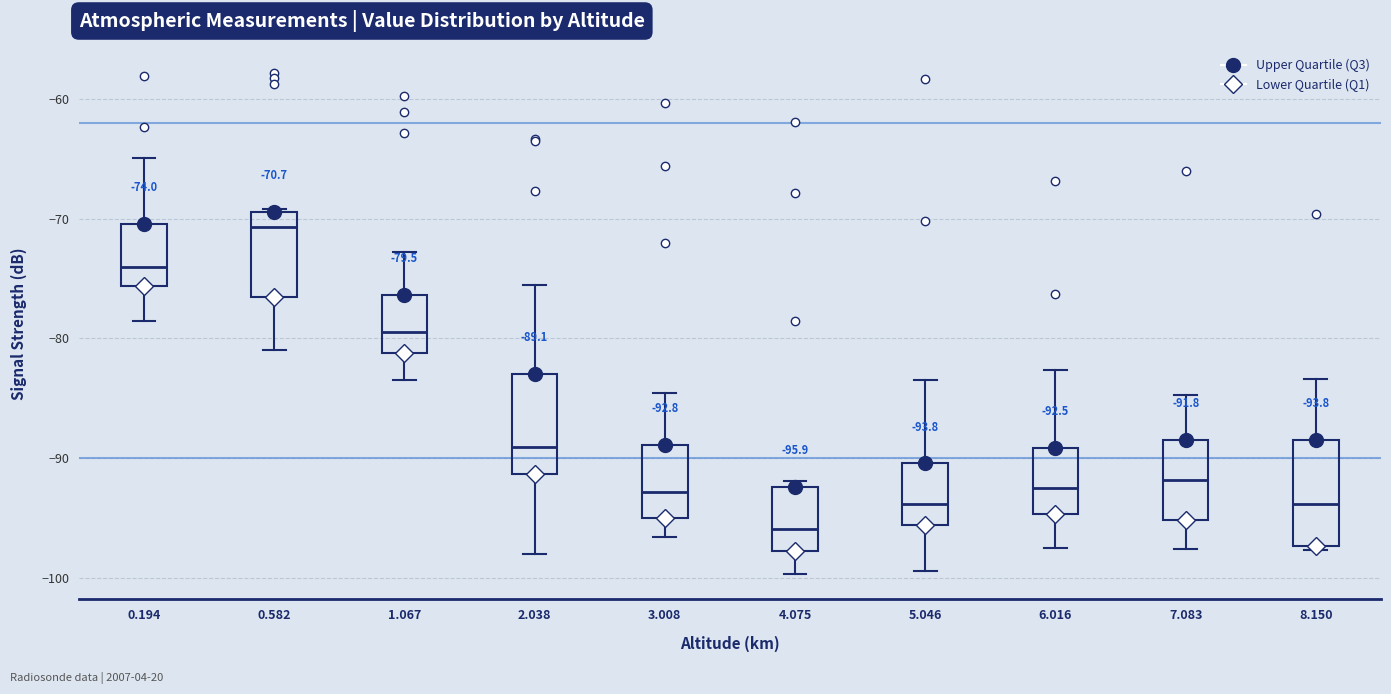

Which box's median line is the highest?

0.582